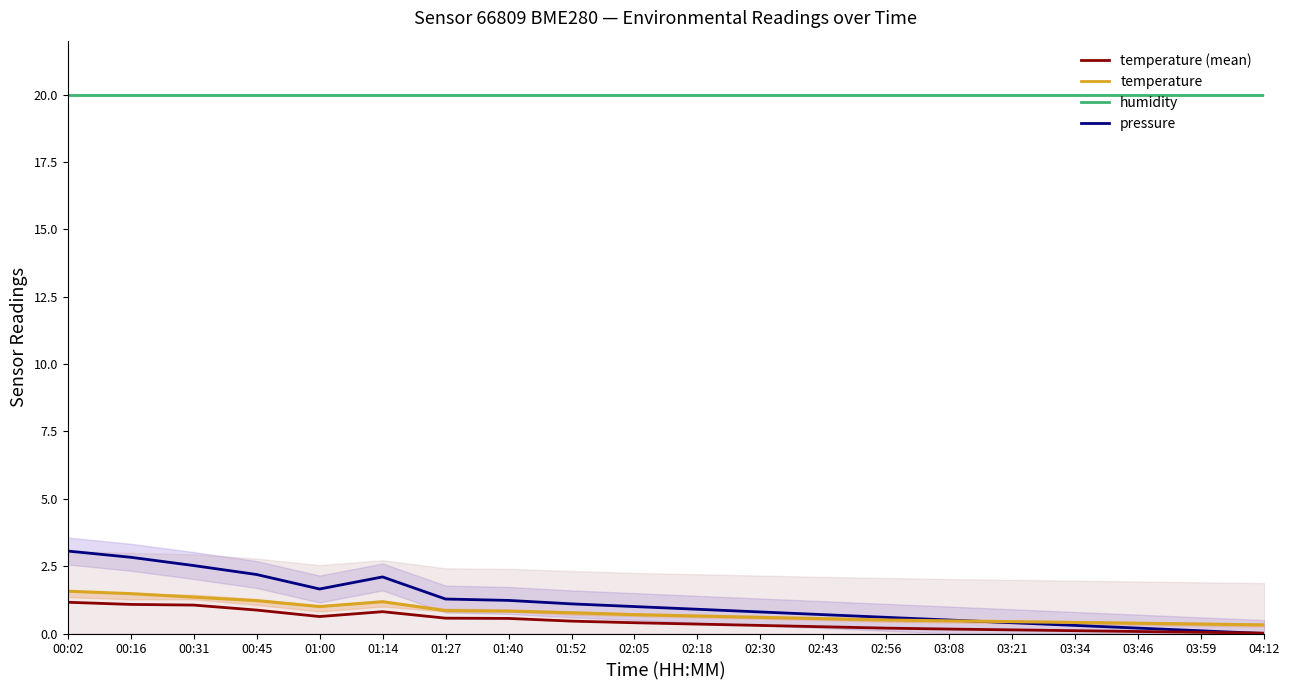

At 02:18, list the series in order from smallest to largest.

temperature (mean), temperature, pressure, humidity